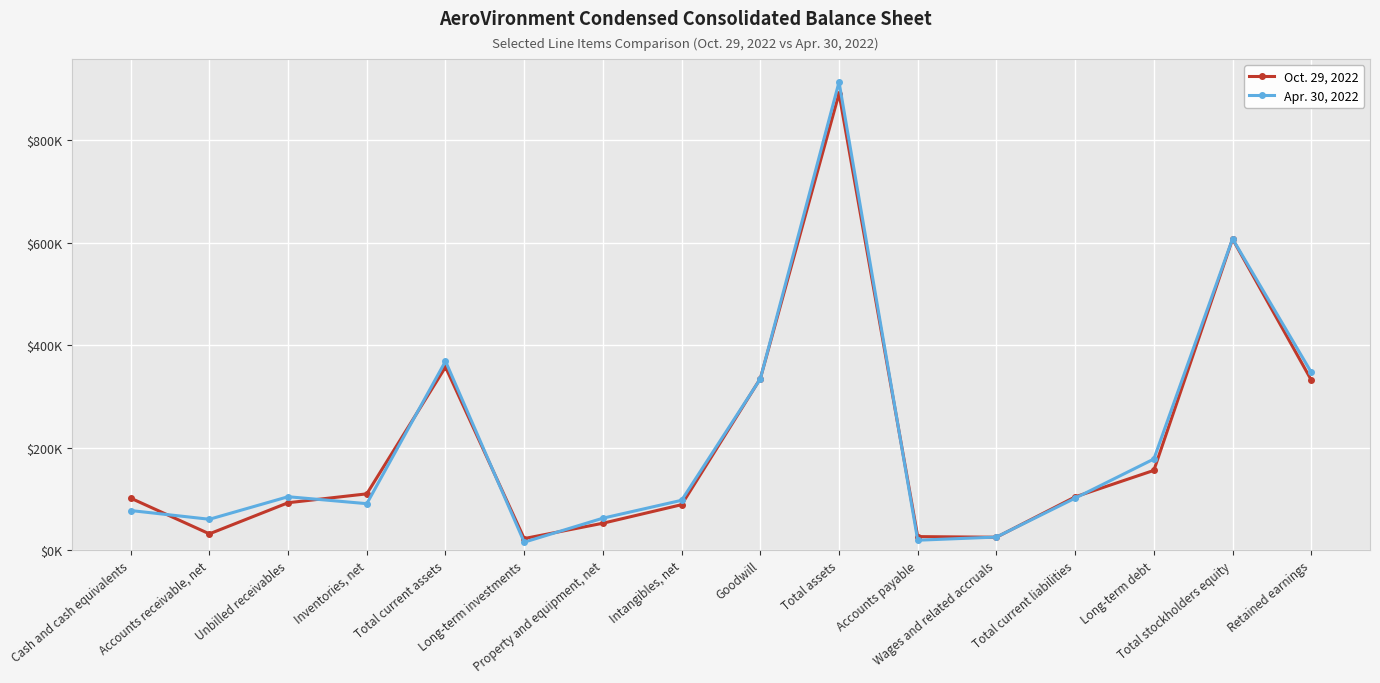

Is the value of Apr. 30, 2022 at Retained earnings greater than the value of Oct. 29, 2022 at Inventories, net?

Yes